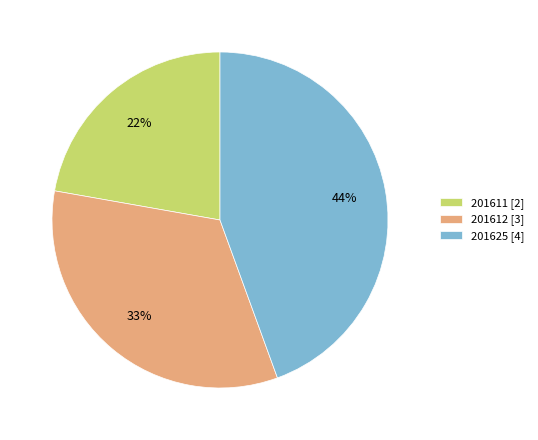

What percentage is the 201625 slice, to the nearest percent?

44%